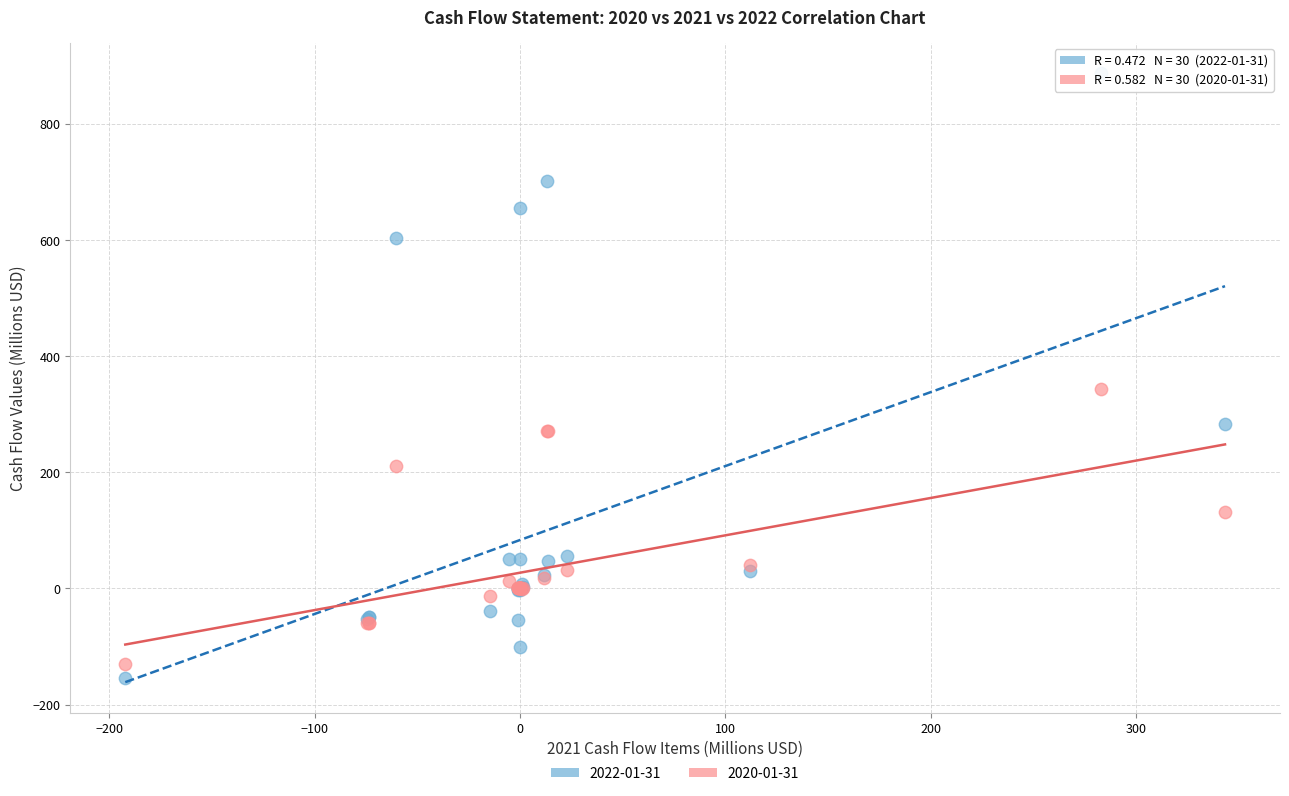

Across all series, what Y value is closest to 366?

343.3